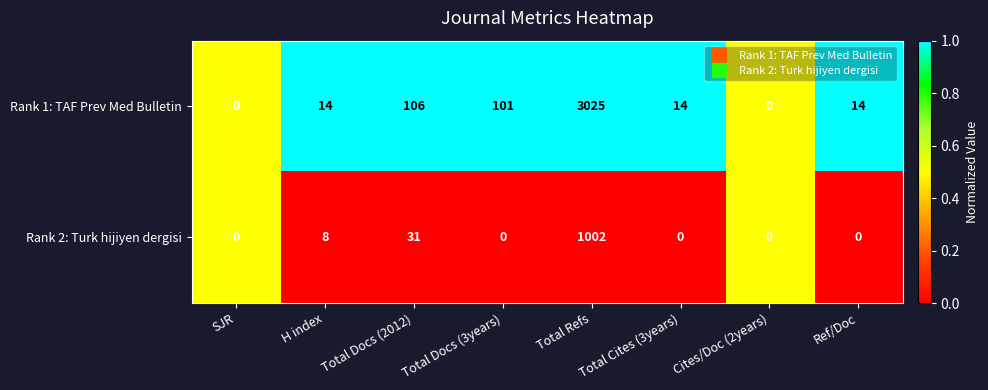

Where is Rank 1: TAF Prev Med Bulletin nearest to the value 1512?

Total Docs (2012)